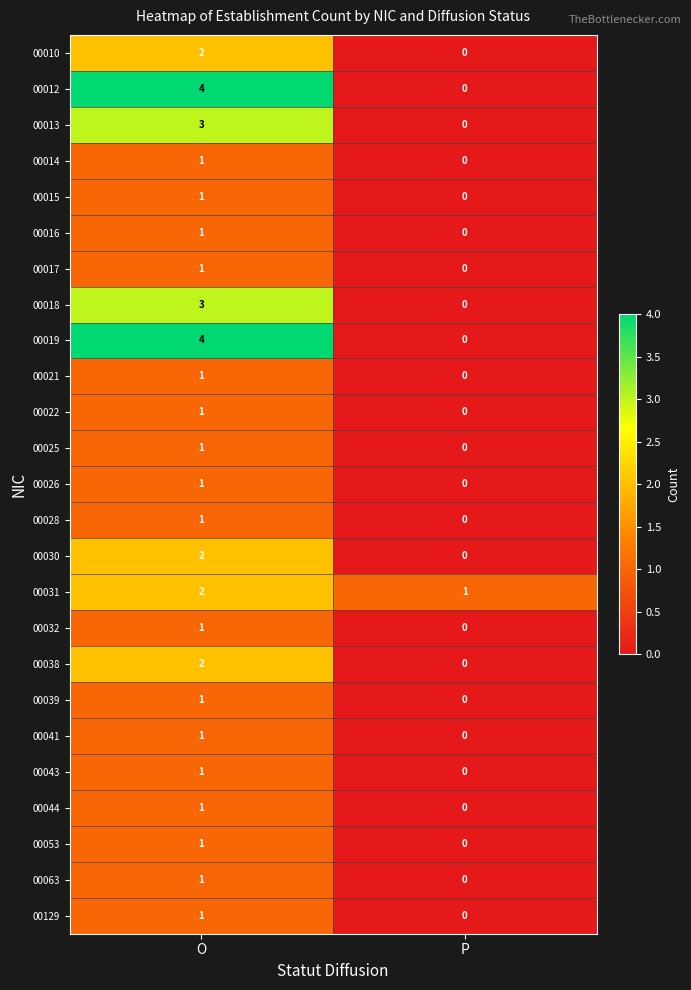

How many categories are shown in the chart?

2